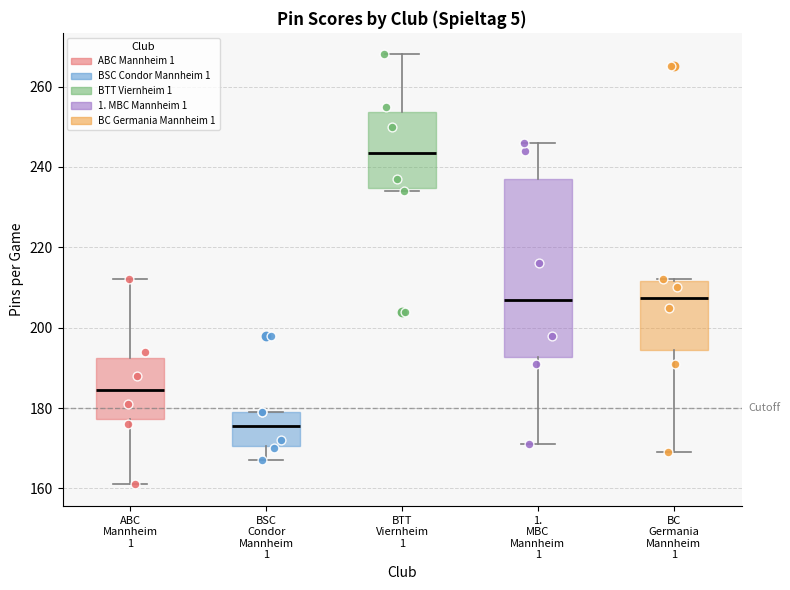

Reading left to right, transcribe this box plot: for each box, give where its median line is, the range the box spans, and where its two whiskers end, as read against the y-axis. The values are not printed on the chart, so give them approximately, as read against the axis.

ABC Mannheim 1: median 184, box 178 to 192, whiskers 162 to 212
BSC Condor Mannheim 1: median 176, box 170 to 180, whiskers 168 to 180
BTT Viernheim 1: median 244, box 234 to 254, whiskers 234 (just below the box's lower edge) to 268
1. MBC Mannheim 1: median 208, box 192 to 238, whiskers 172 to 246
BC Germania Mannheim 1: median 208, box 194 to 212, whiskers 170 to 212